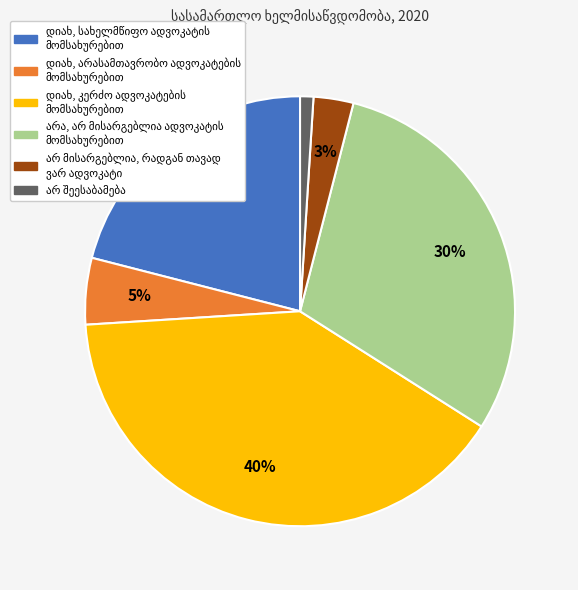

To the nearest percent, what is the average slice percentage?

17%